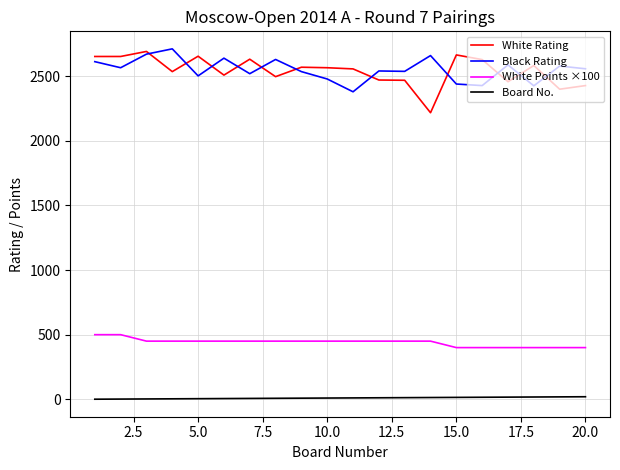

How many categories are shown in the chart?

20